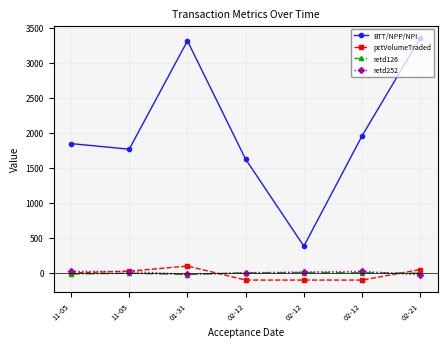

Which series has the widest spread of values?

BTT/NPP/NPI